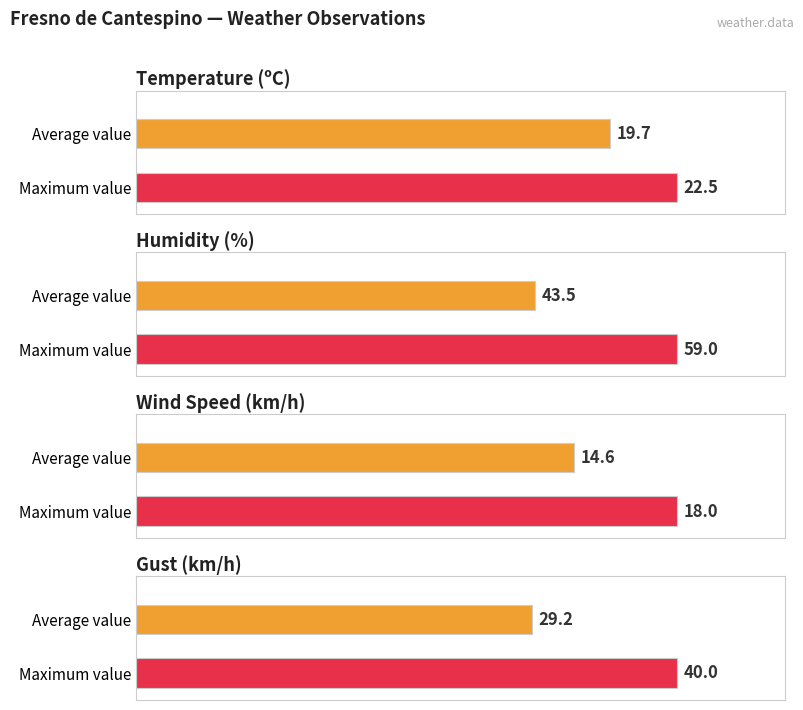

Which series has the largest range (max minus min)?

Humidity (%)